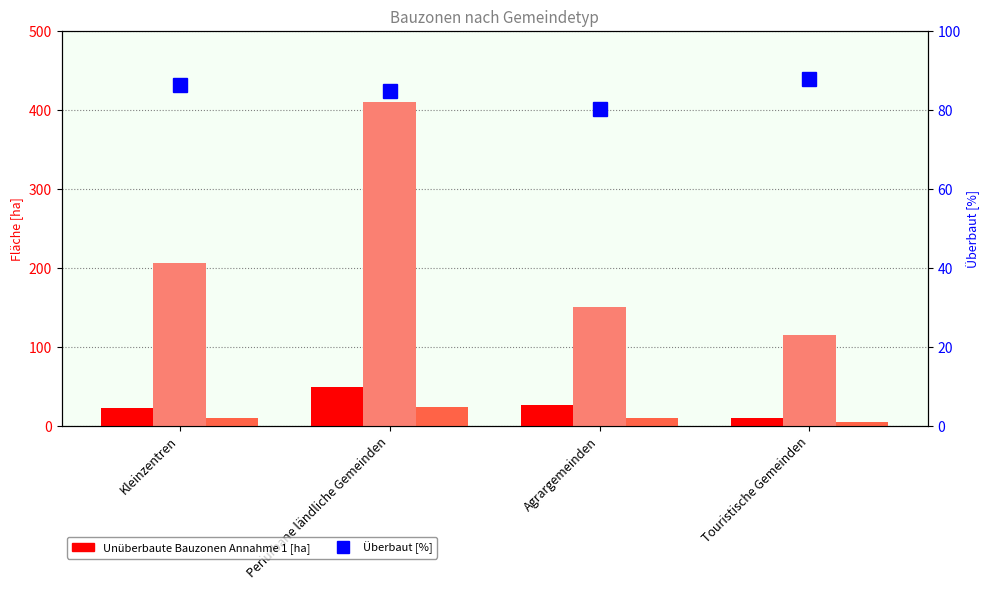

Which series has the largest total across all categories?

Überbaut [ha]